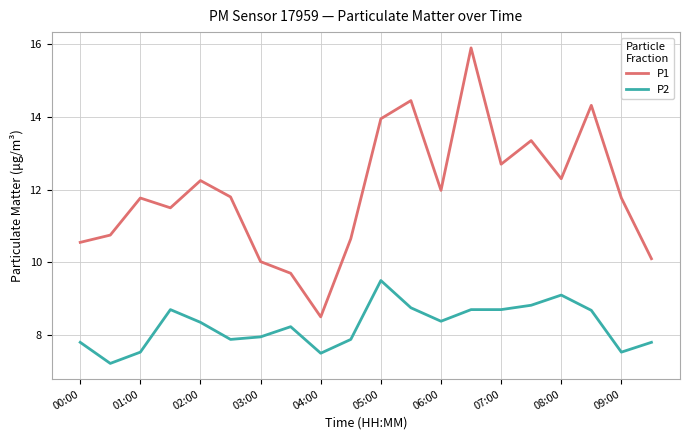

What is the difference between the maximum and minimum values in the P2 series?

2.3